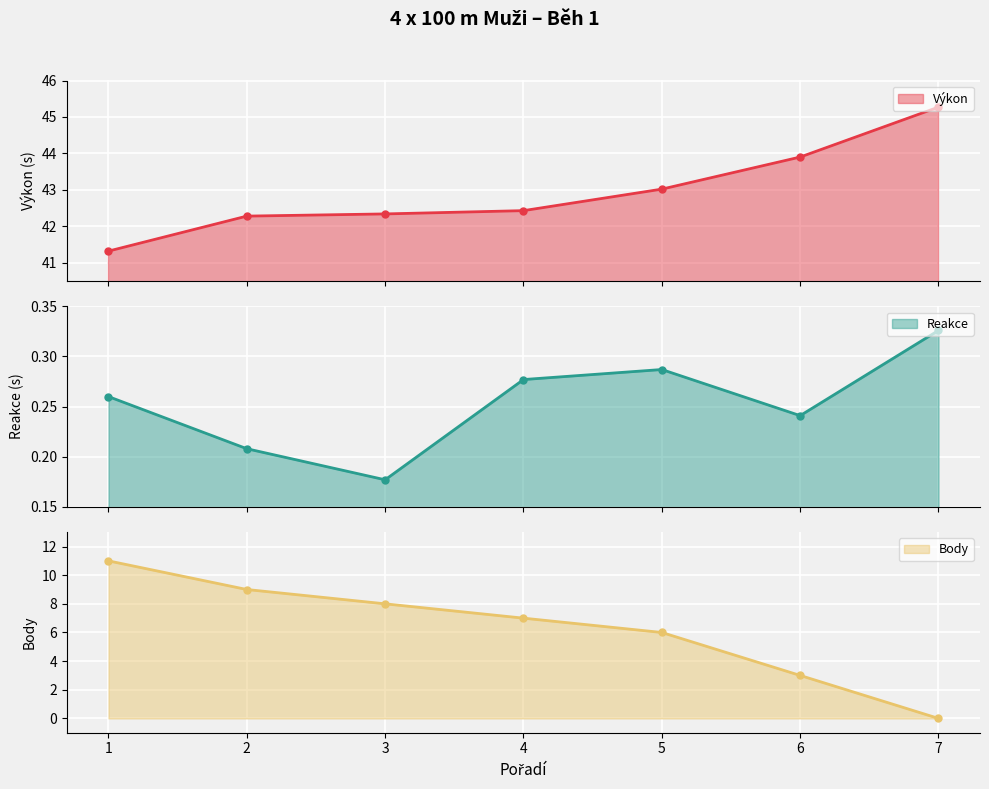

True or false: Reakce and Výkon intersect in this chart.

False